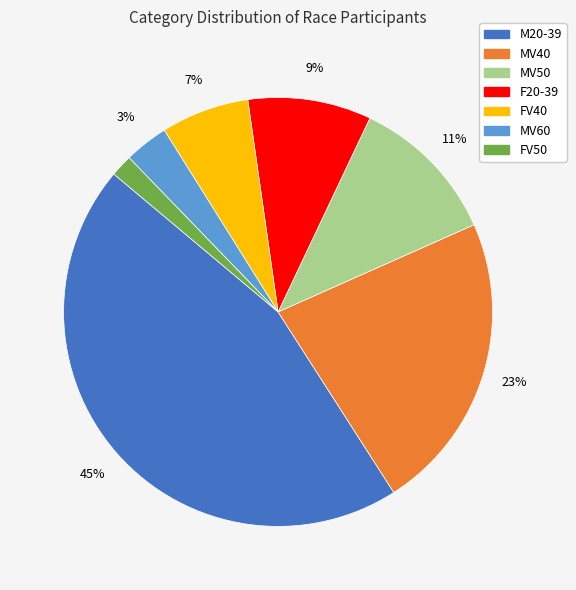

Is it true that M20-39 is 45% of the pie?

True